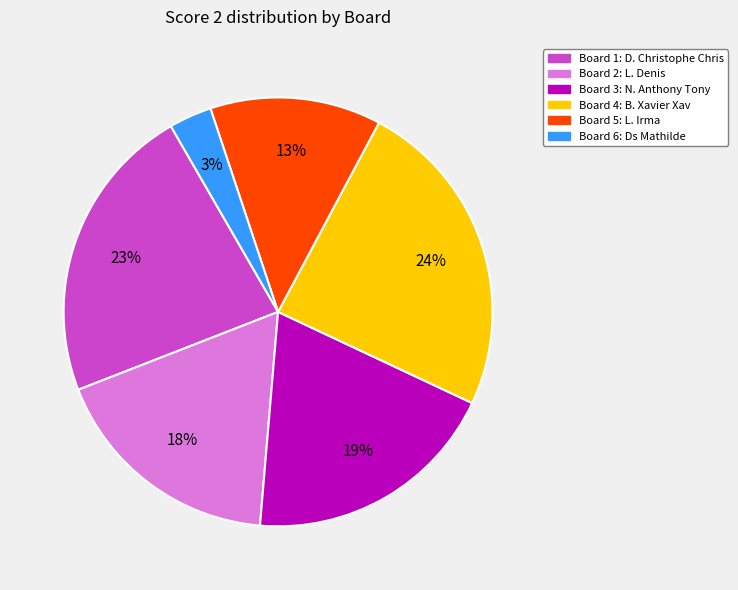

How many segments does this pie chart have?

6